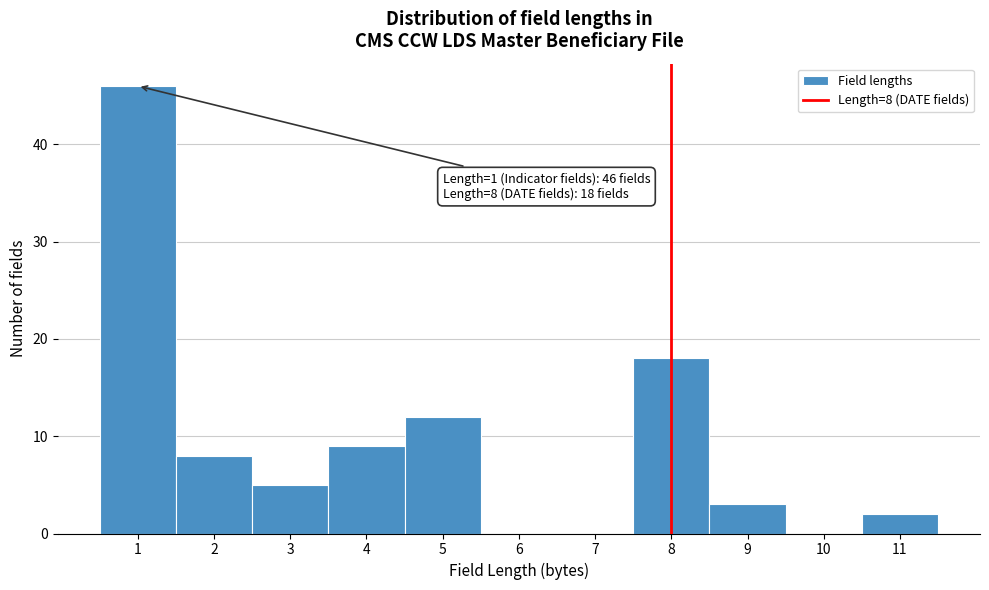

Which range on the x-axis has the tallest bar?

0.5 to 1.5